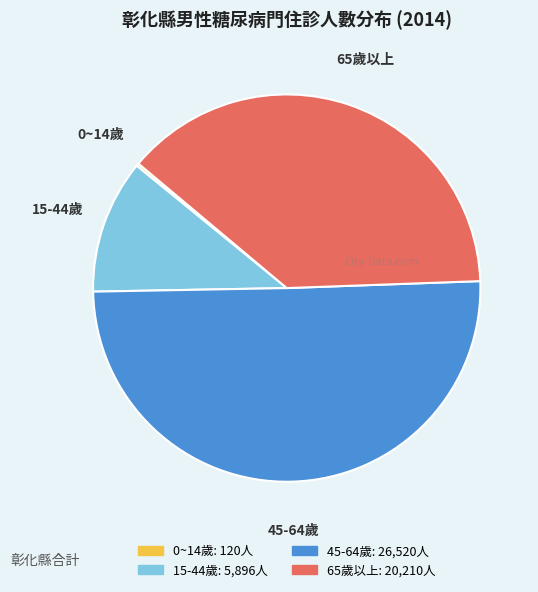

Combined, do 15-44歲 and 65歲以上 account for over 50%?

No